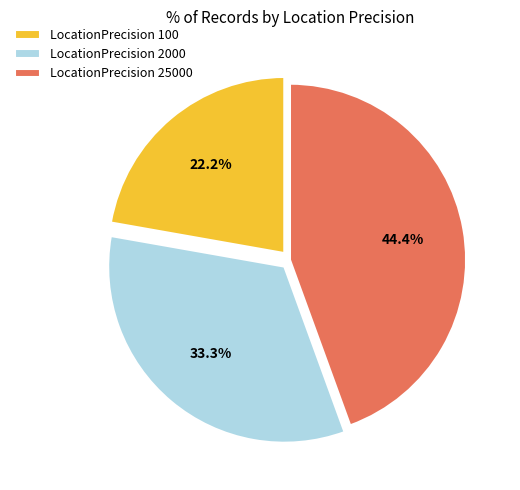

What portion of the pie excludes LocationPrecision 2000?

66.7%